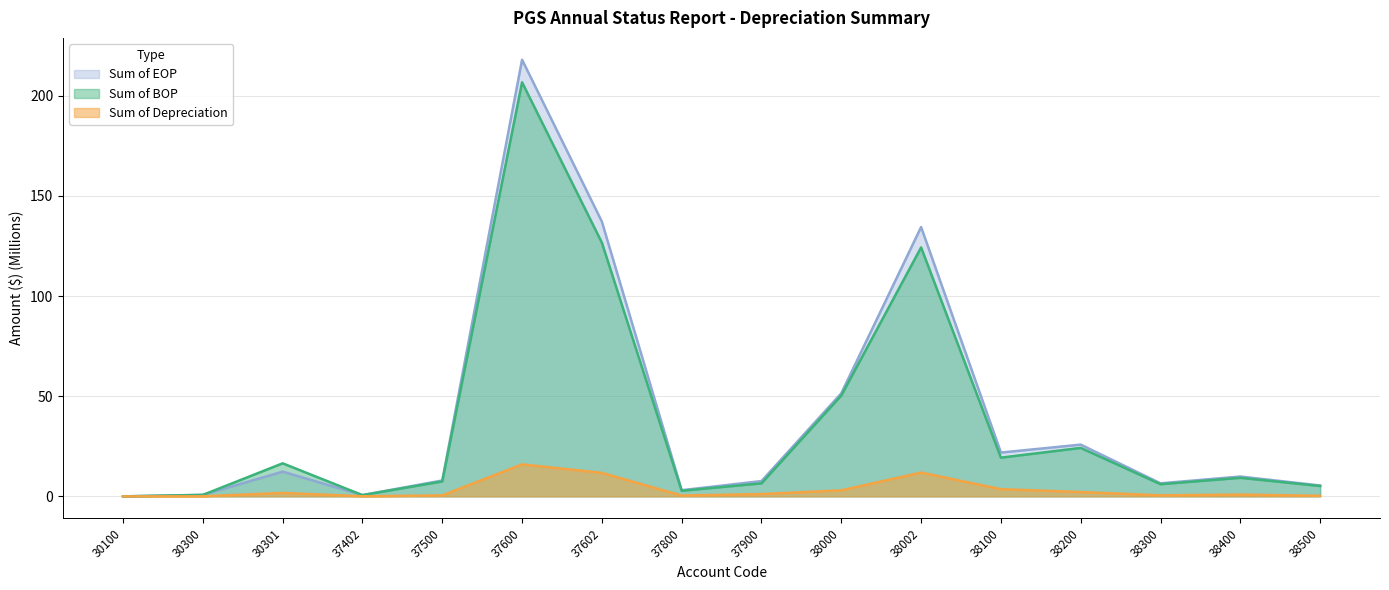

Between 38200 and 30300, which is larger?

38200